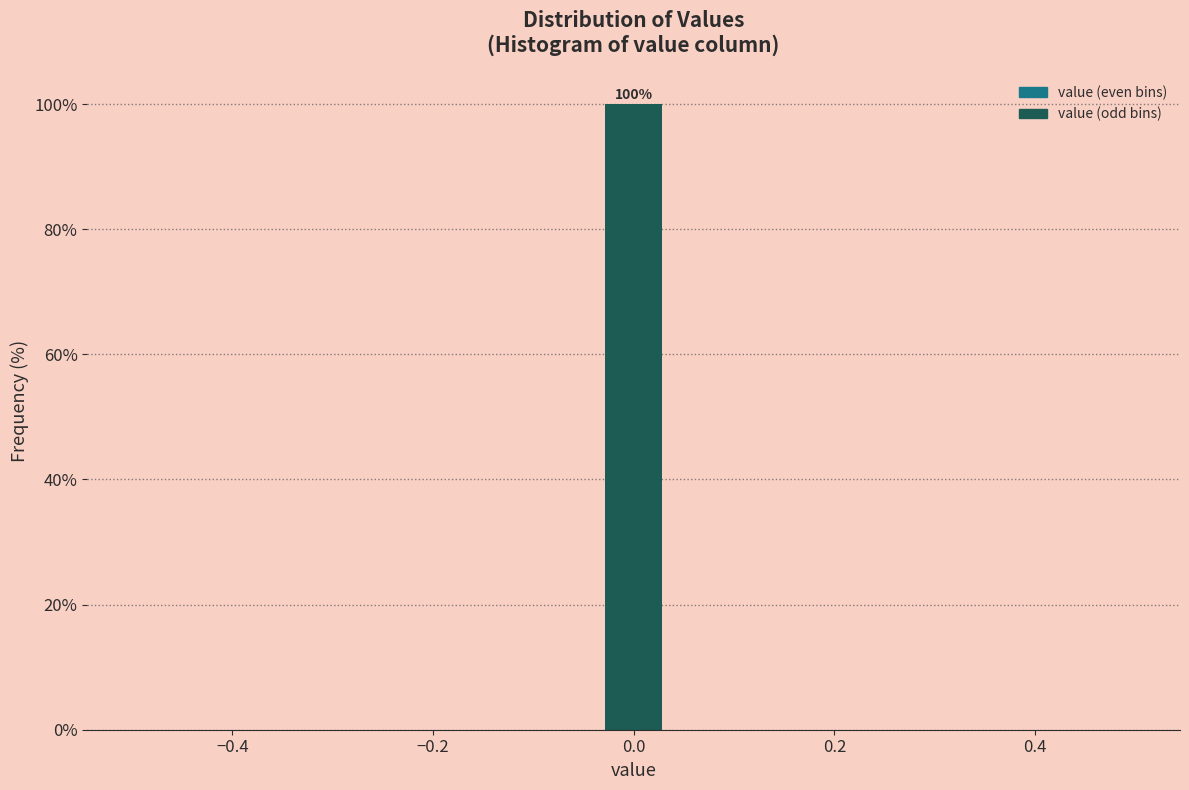

Around what value on the x-axis is the tallest bar? Give the approximate position of its centre, as read against the axis.

0.00